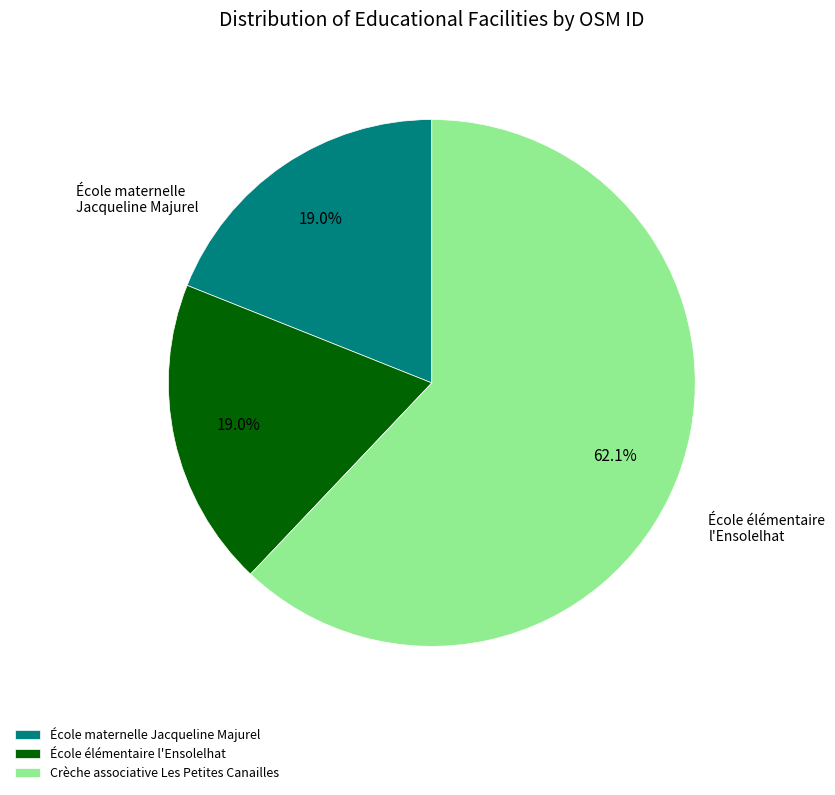

What is the largest slice in the pie chart?

Crèche associative Les Petites Canailles